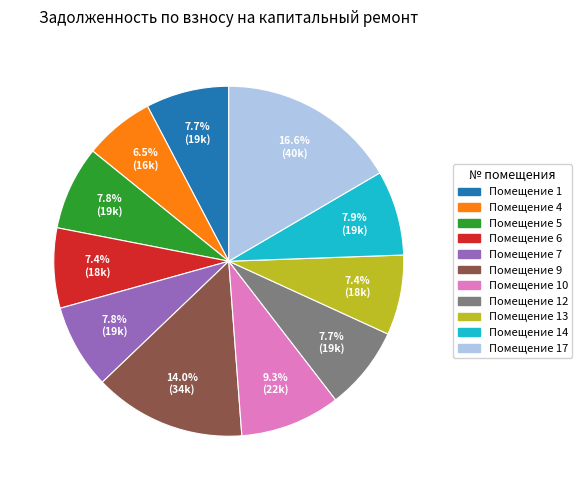

Is there a majority slice in this chart?

No